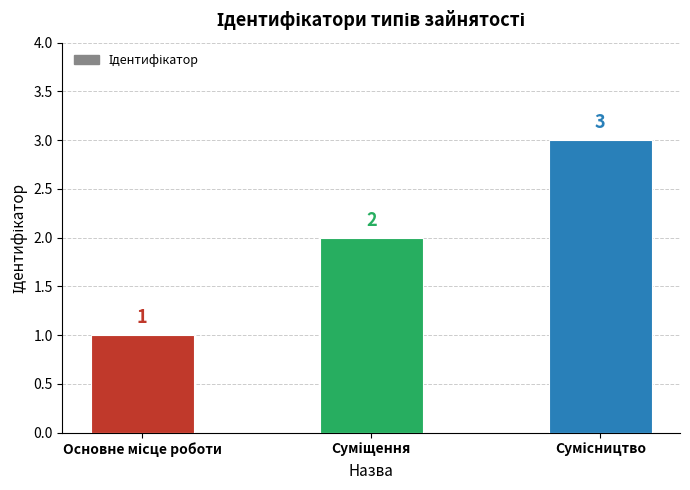

How many values are below 2?

1